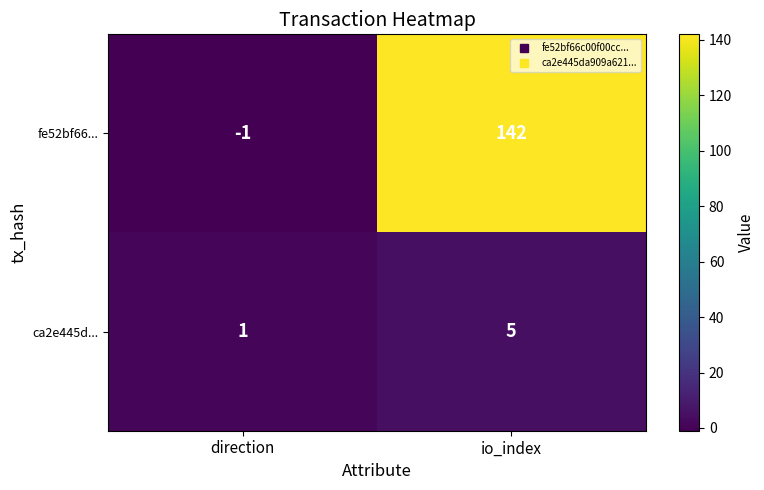

What is the difference between the maximum and minimum values in the fe52bf66... series?

143